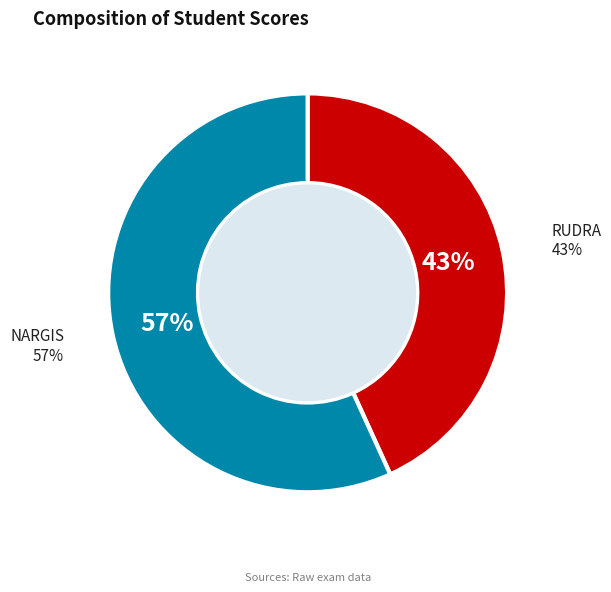

Combined, do NARGIS and RUDRA account for over 50%?

Yes